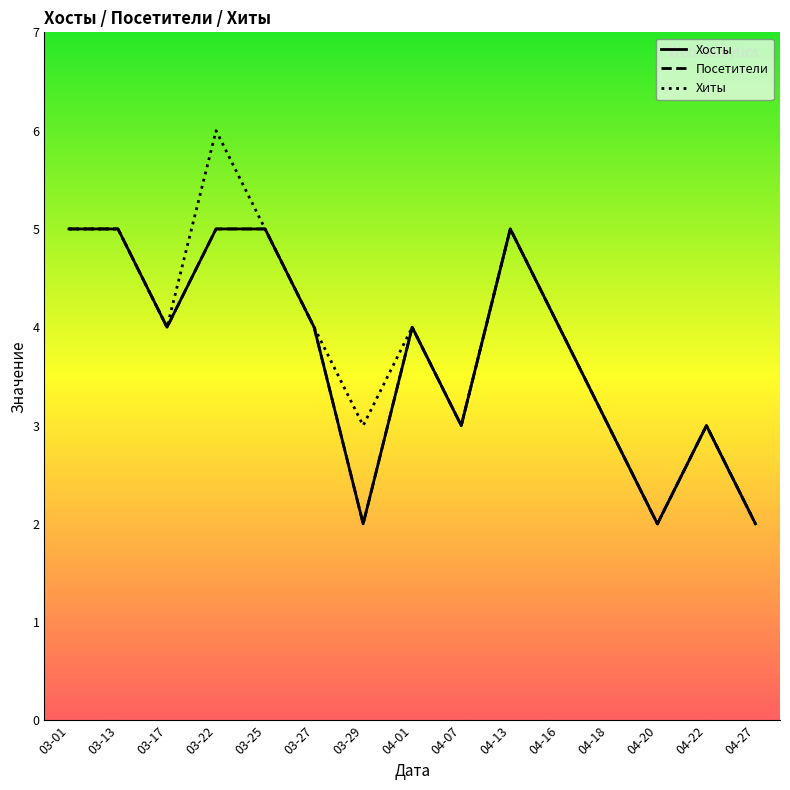

Which series has the widest spread of values?

Хиты